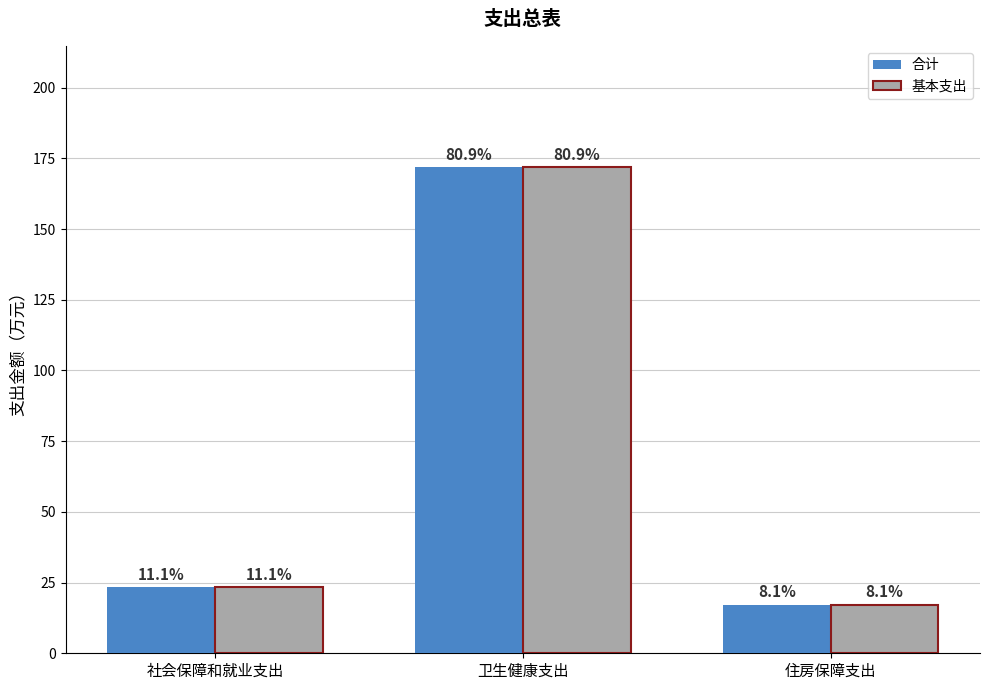

What is the difference between the second highest and minimum values in the 基本支出 series?

6.3